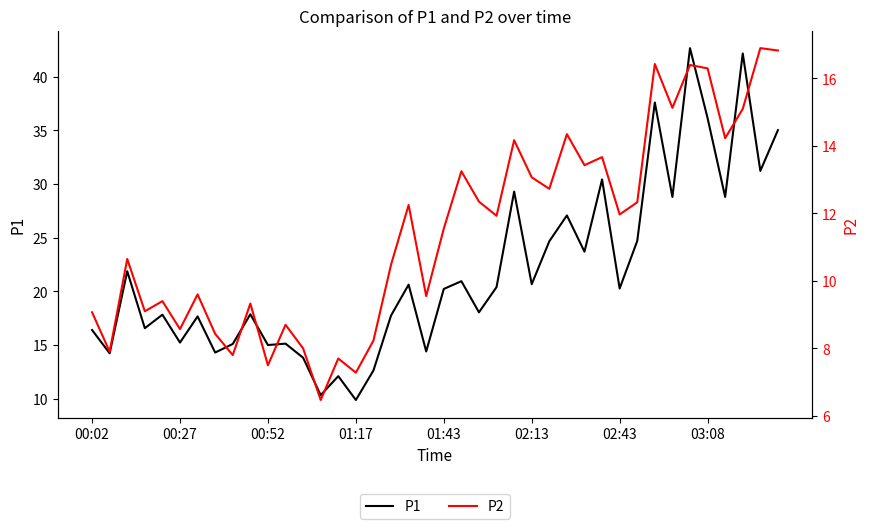

At which category does the chart reach its peak across all series?

34